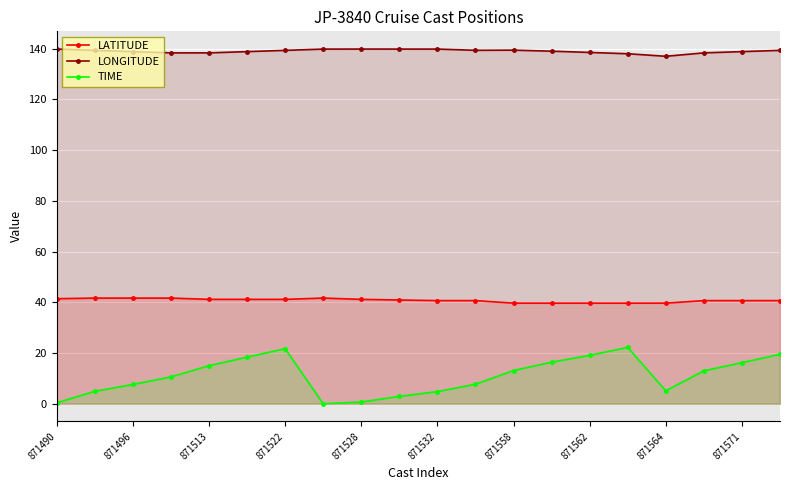

What is the highest value of the LONGITUDE series?

139.8